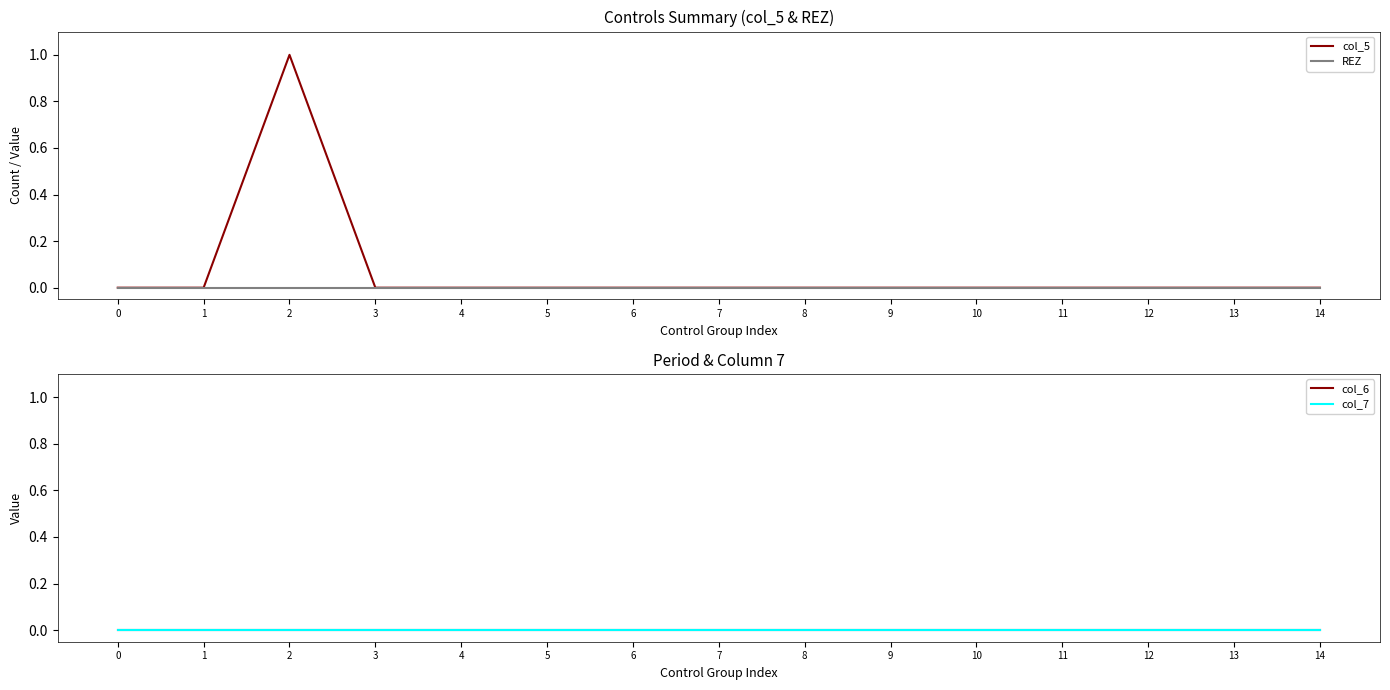

True or false: REZ has more than 1 interior local peaks.

False